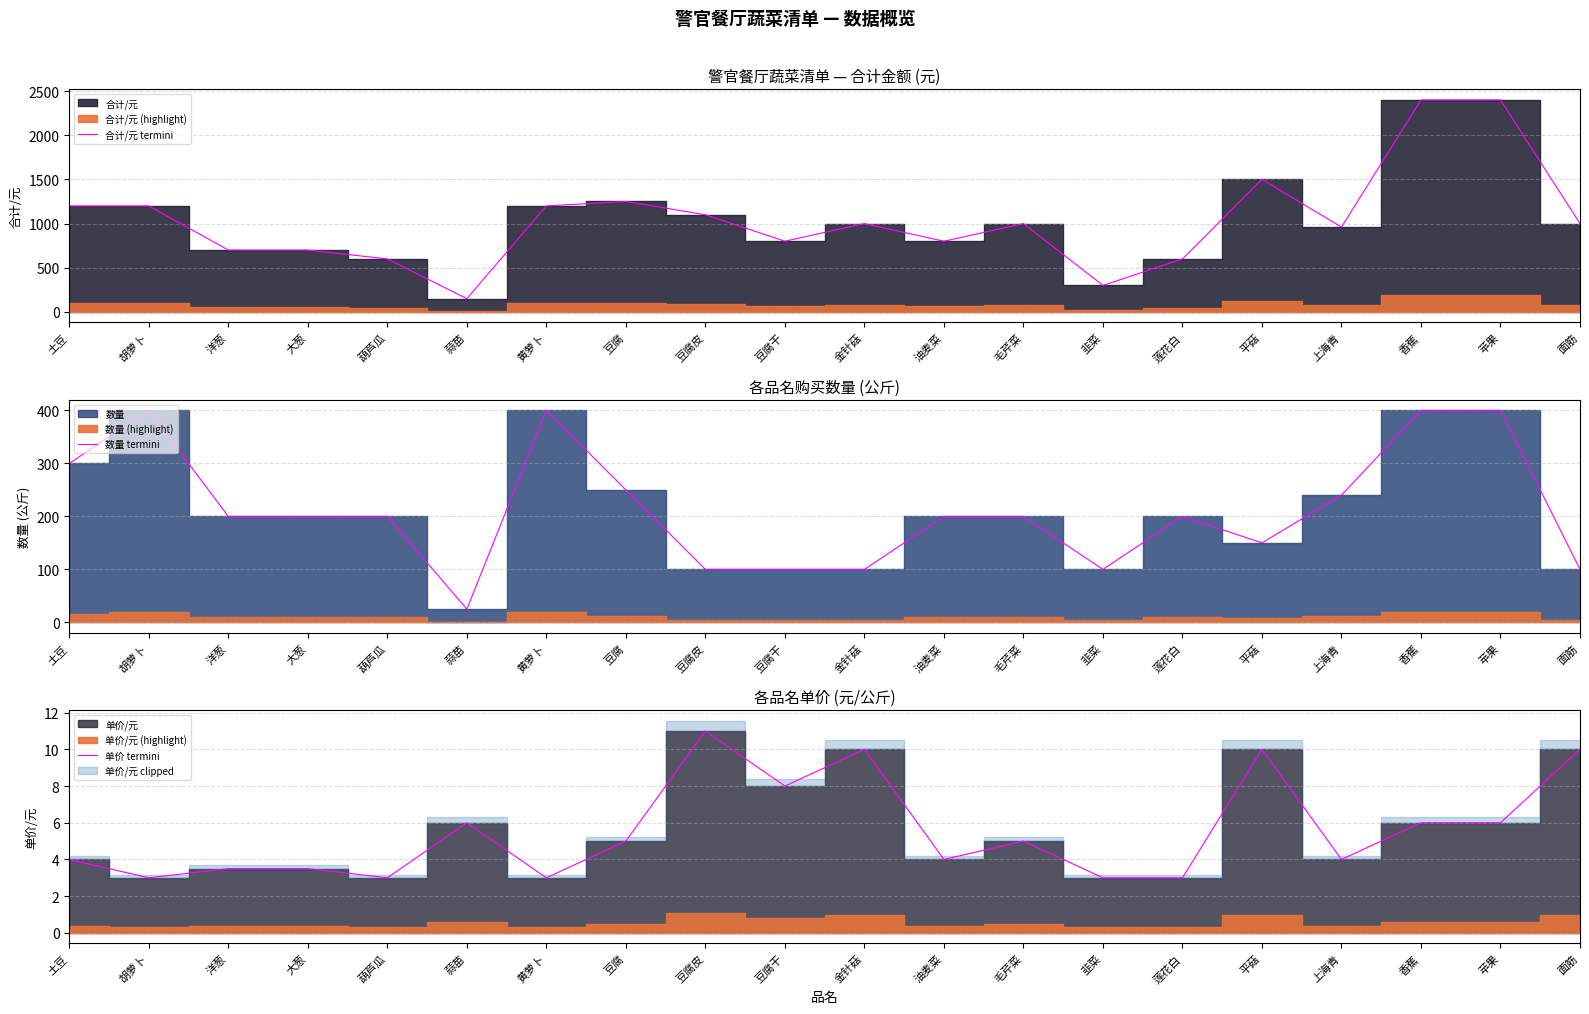

What is the label of the 8th point from the left?

豆腐